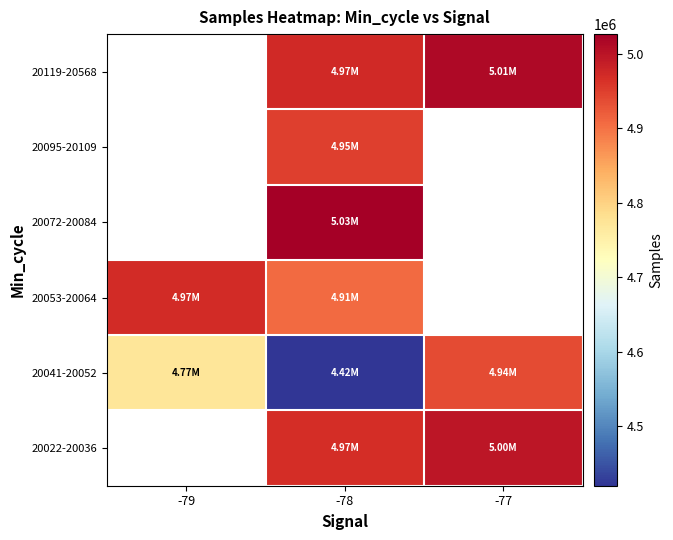

How many categories are shown in the chart?

3